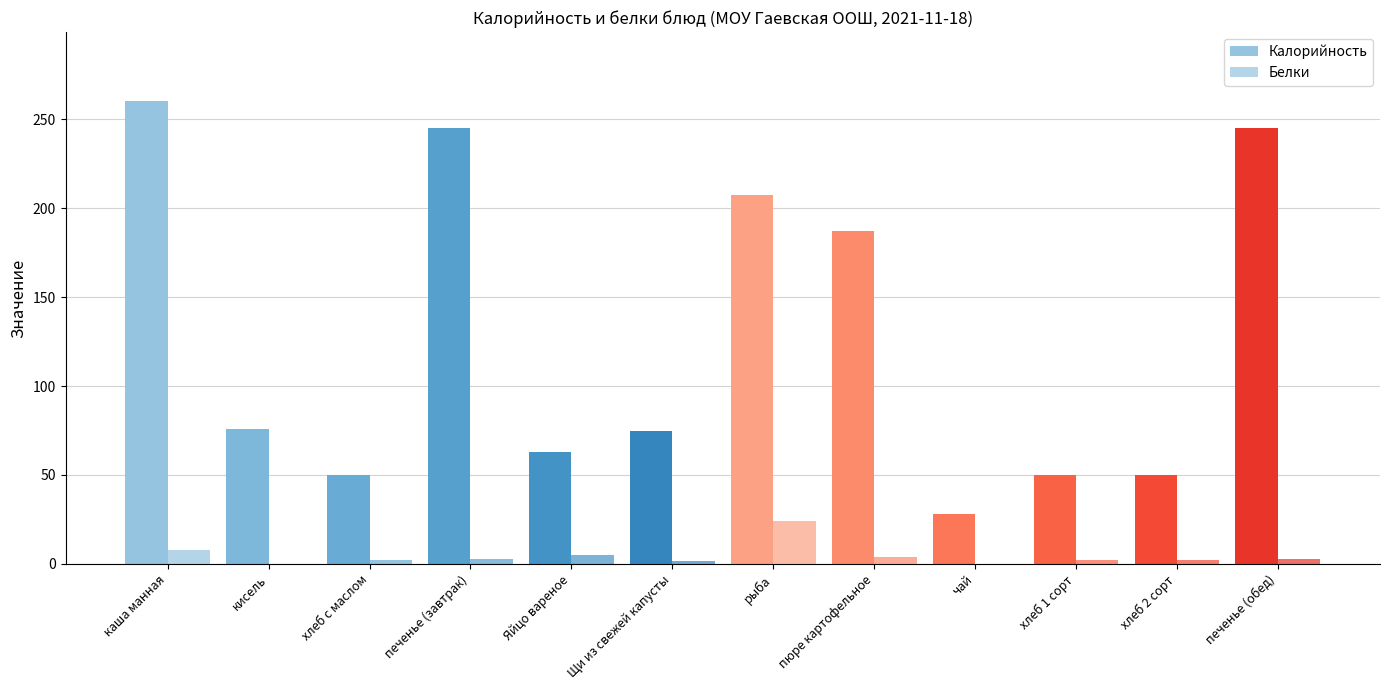

What is the label of the 6th bar from the left?

Щи из свежей капусты